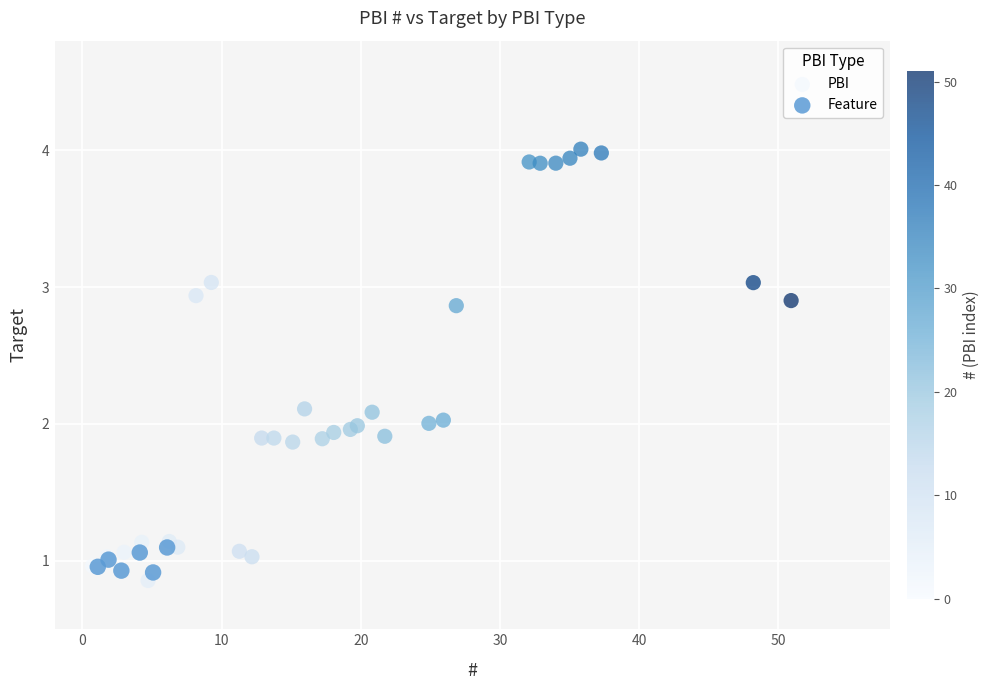

Which series reaches the maximum Y coordinate?

PBI